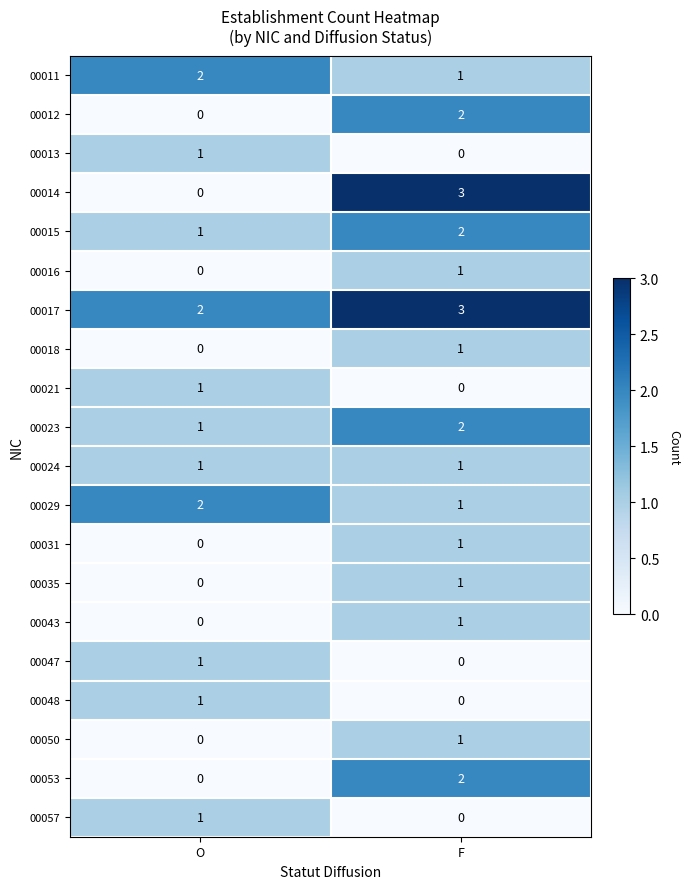

The 00017 series shows 1 at O. True or false?

False